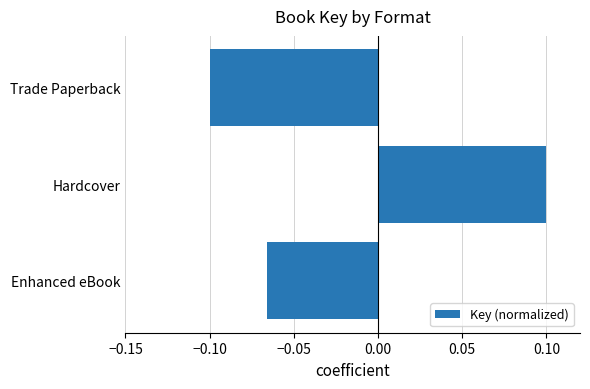

Where is the data nearest to the value 0?

Enhanced eBook